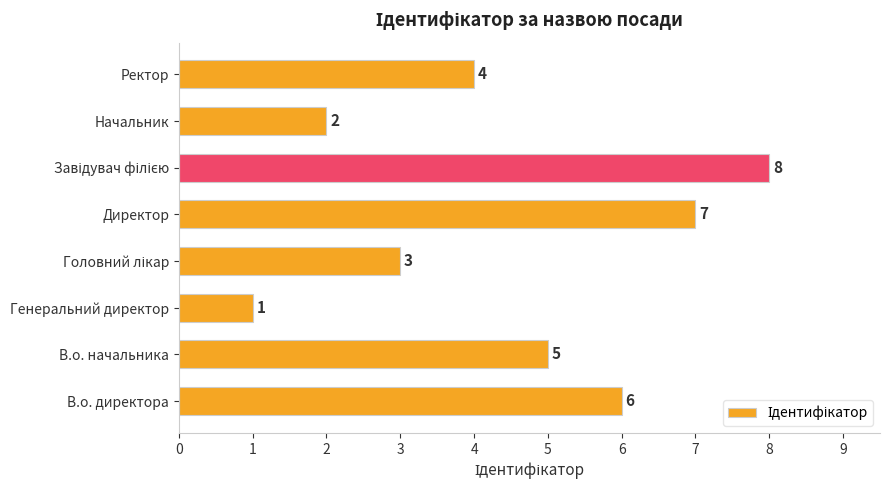

What is the ratio of the value at В.о. начальника to the value at В.о. директора?

0.8